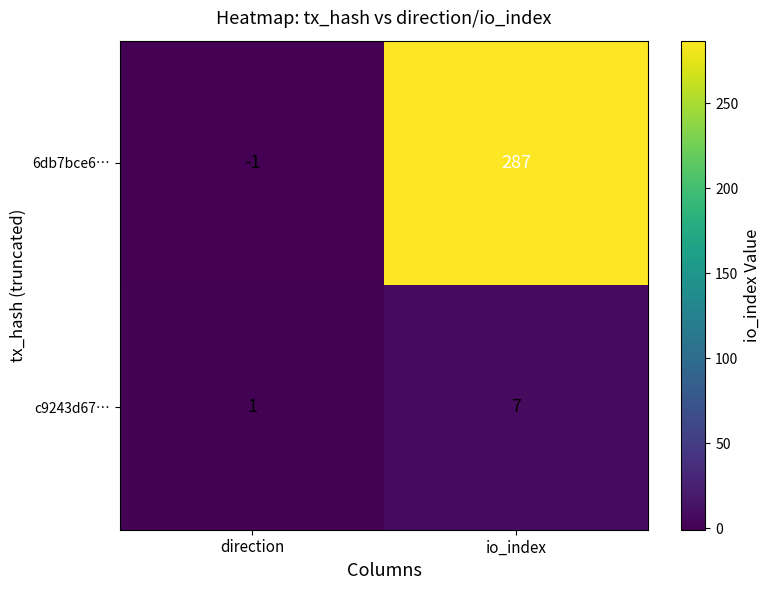

What is the average value of the c9243d67… series?

4